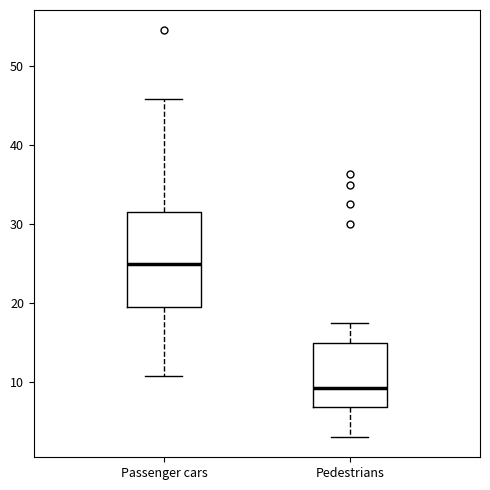

Where does the lower whisker of the box for Passenger cars end on the y-axis? The values are not printed on the chart, so give them approximately, as read against the axis.

11